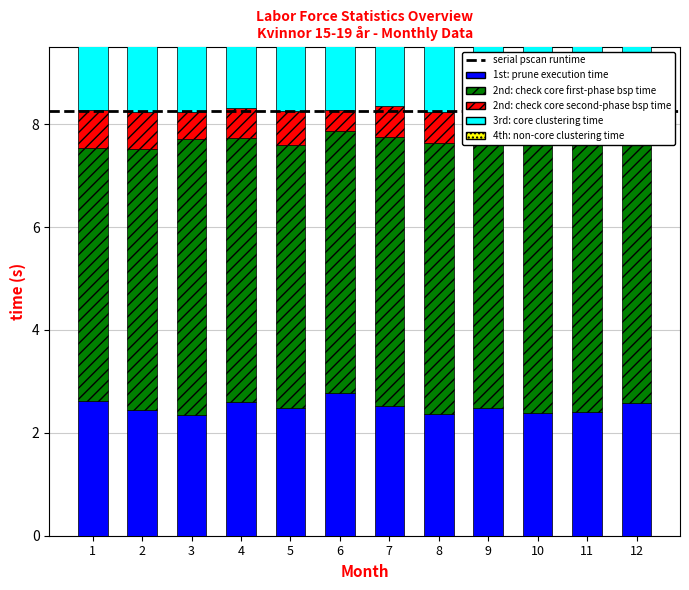

Which series has the largest total across all categories?

2nd: check core first-phase bsp time